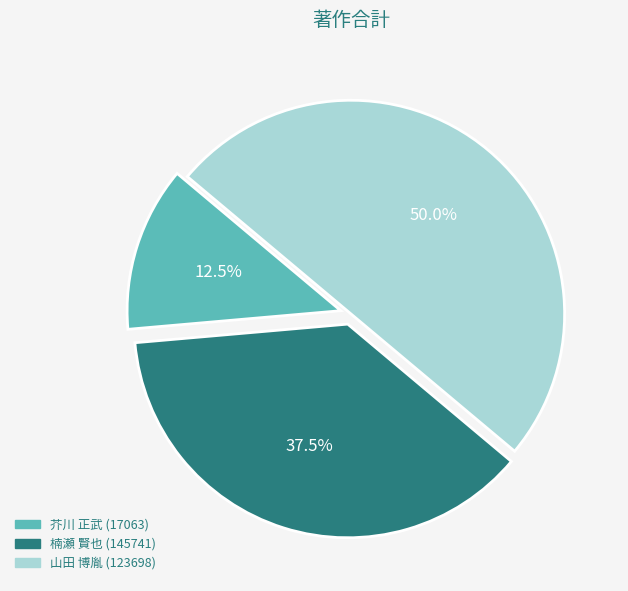

Does 楠瀬 賢也 (145741) represent more than half of the total?

No